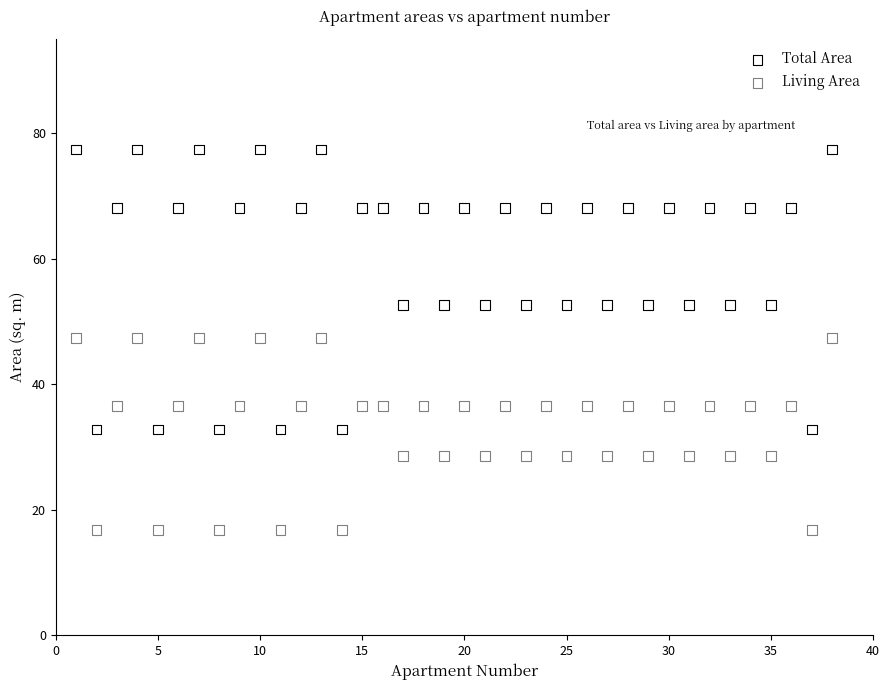

Which series has the widest spread of Y values?

Total Area